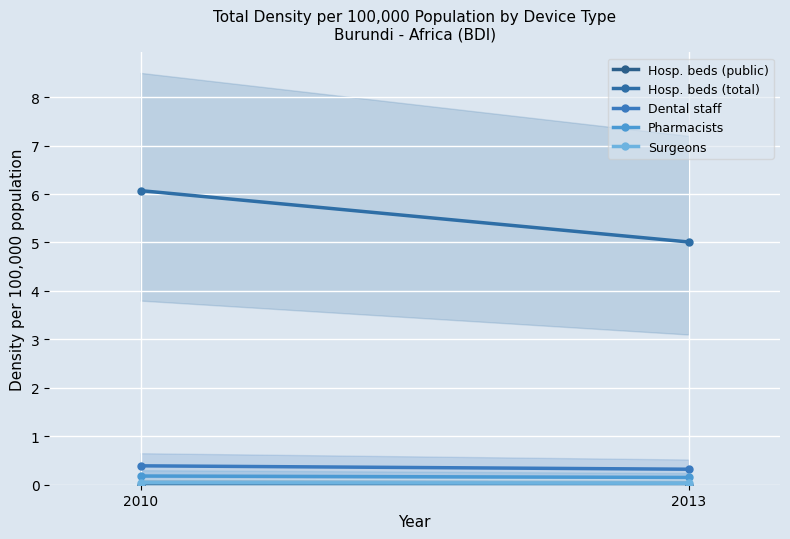

At 2013, list the series in order from largest to smallest.

Hosp. beds (total), Dental staff, Pharmacists, Surgeons, Hosp. beds (public)